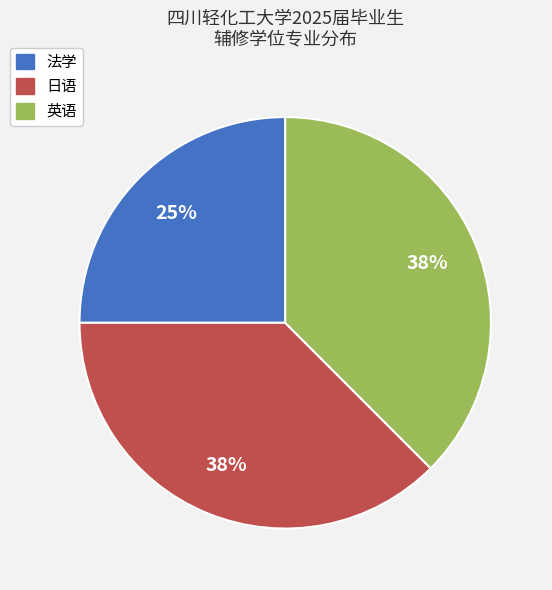

To the nearest percent, what percentage of the pie is 法学?

25%